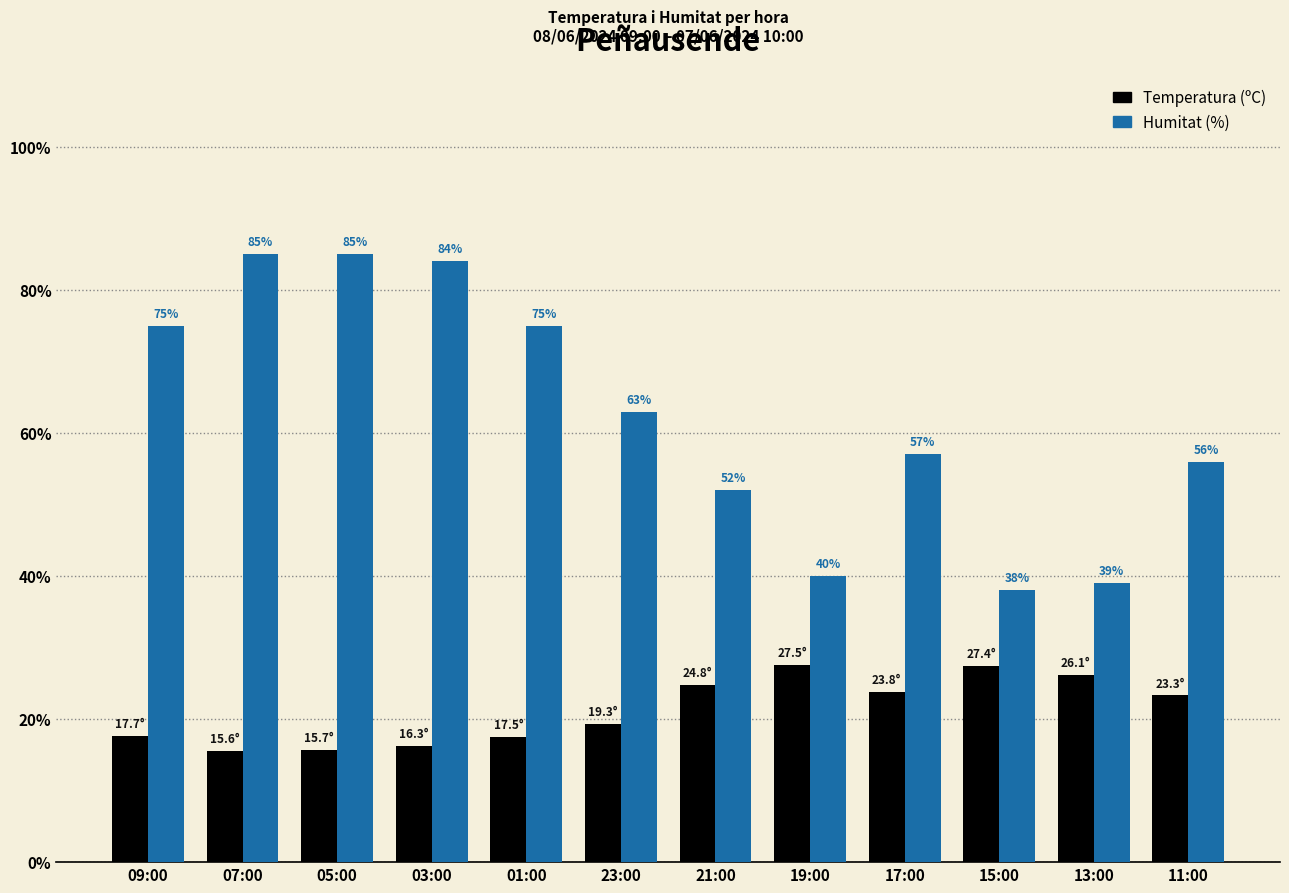

What is the label of the 6th bar from the left?

23:00